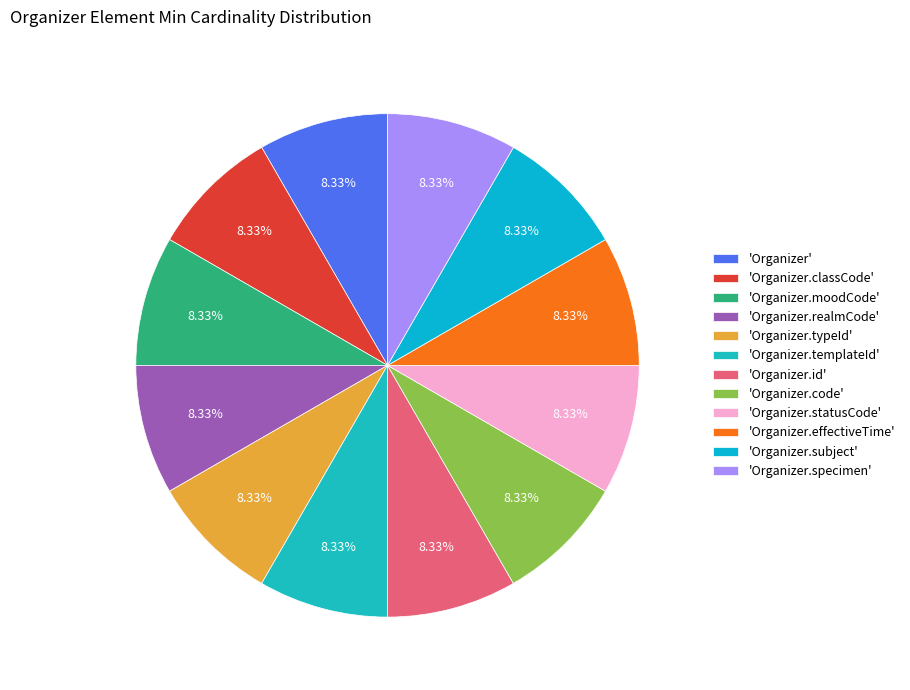

Count the number of slices in the pie.

12